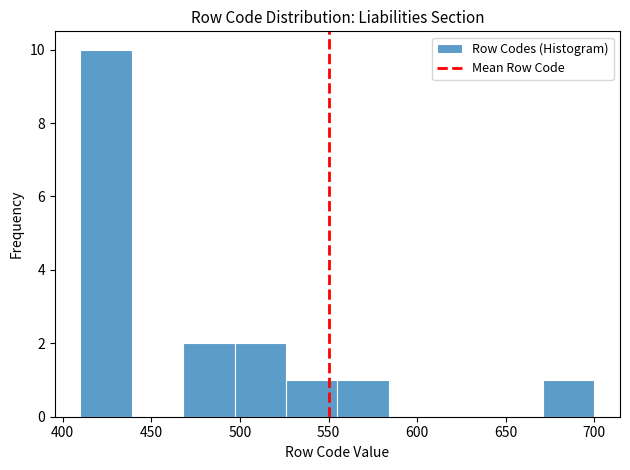

Over which range of the x-axis is the bar tallest?

410 to 439